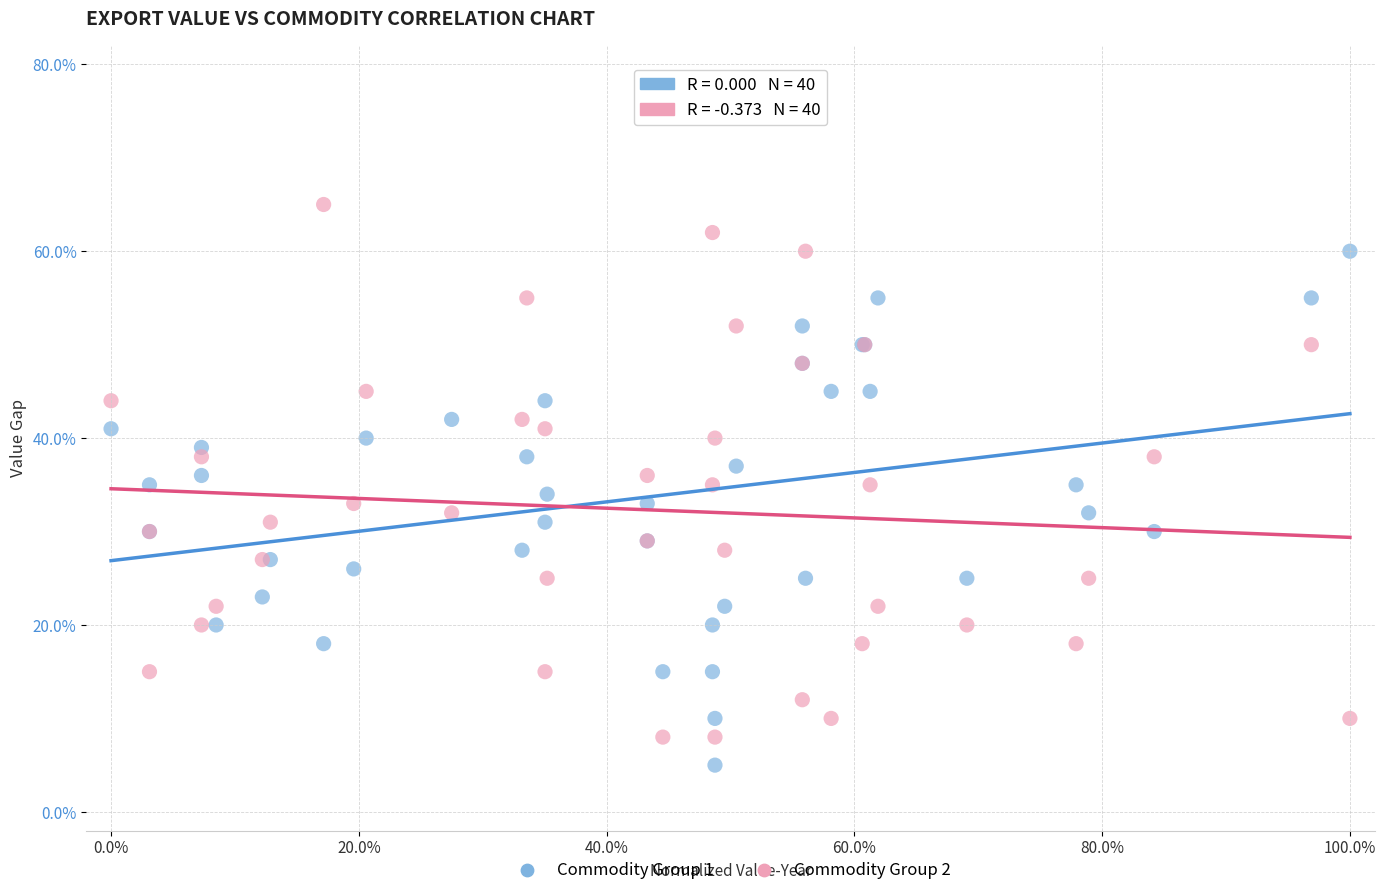

What are all the series names shown in the legend?

Commodity Group 1, Commodity Group 2